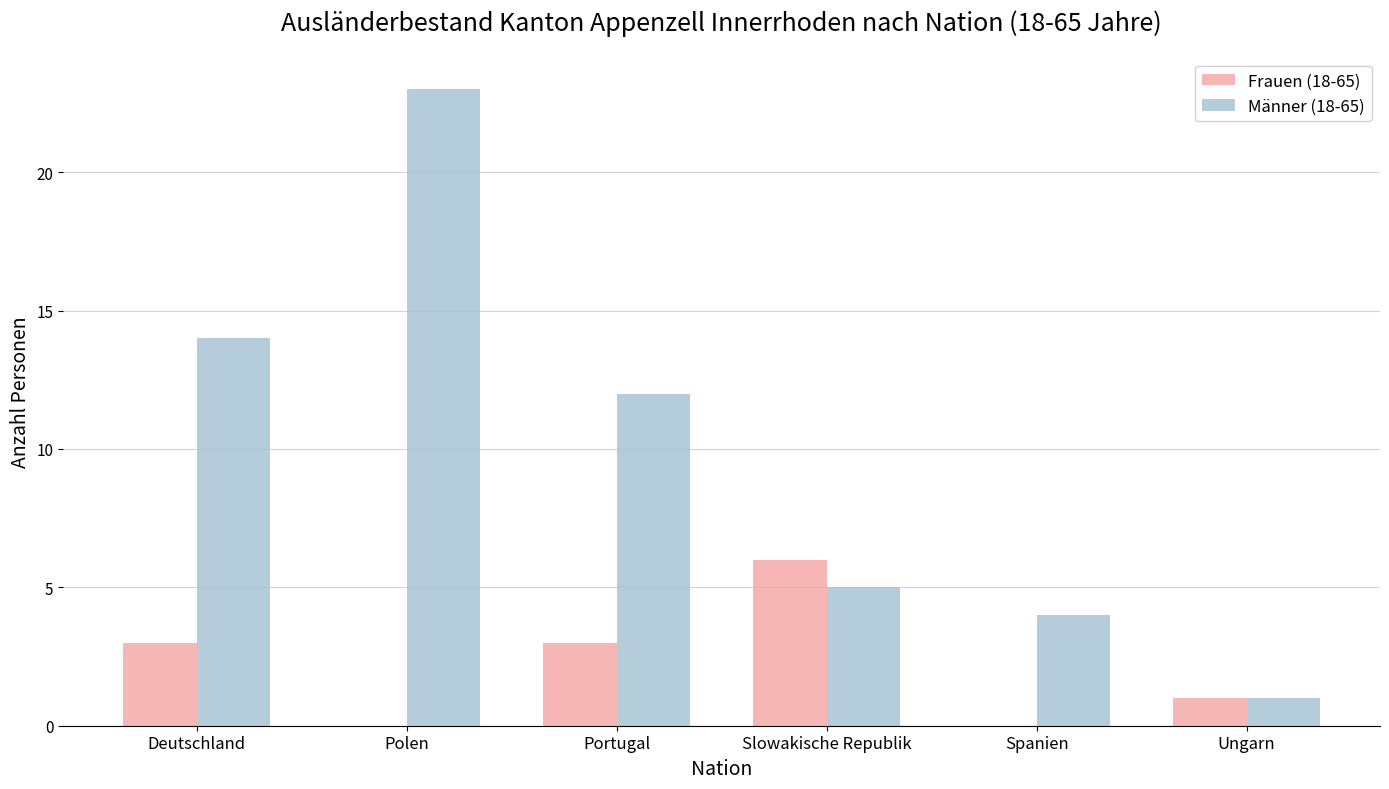

What are all the series names shown in the legend?

Frauen (18-65), Männer (18-65)